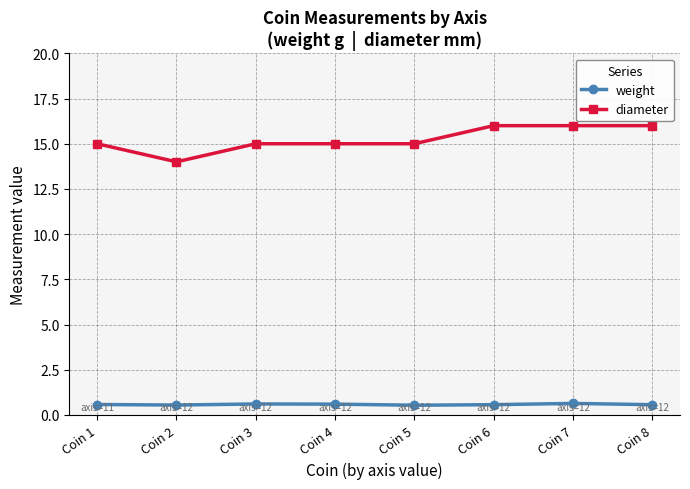

At Coin 5, list the series in order from smallest to largest.

weight, diameter